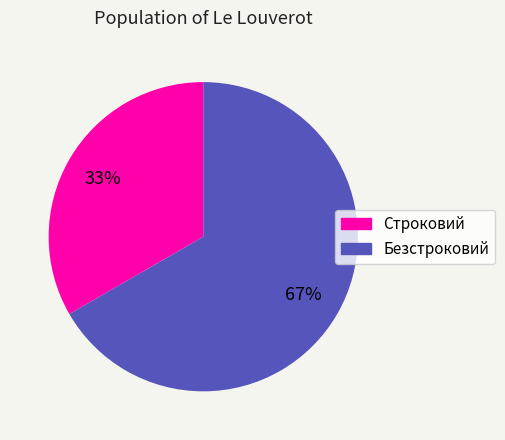

Which category has the smallest portion of the pie?

Строковий